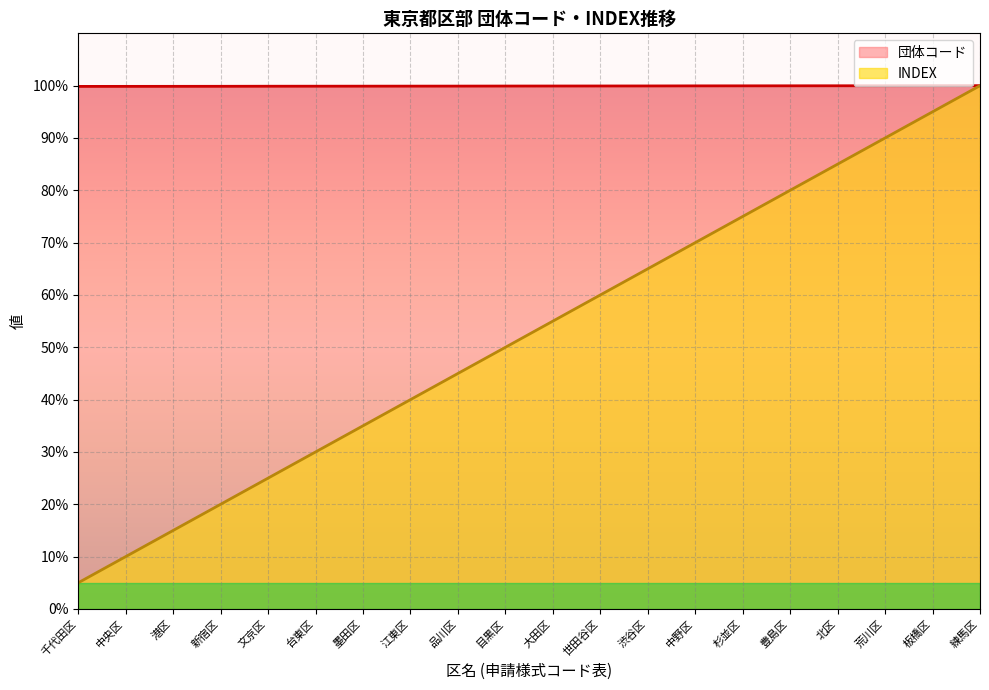

How many data points in INDEX are above 55?

10